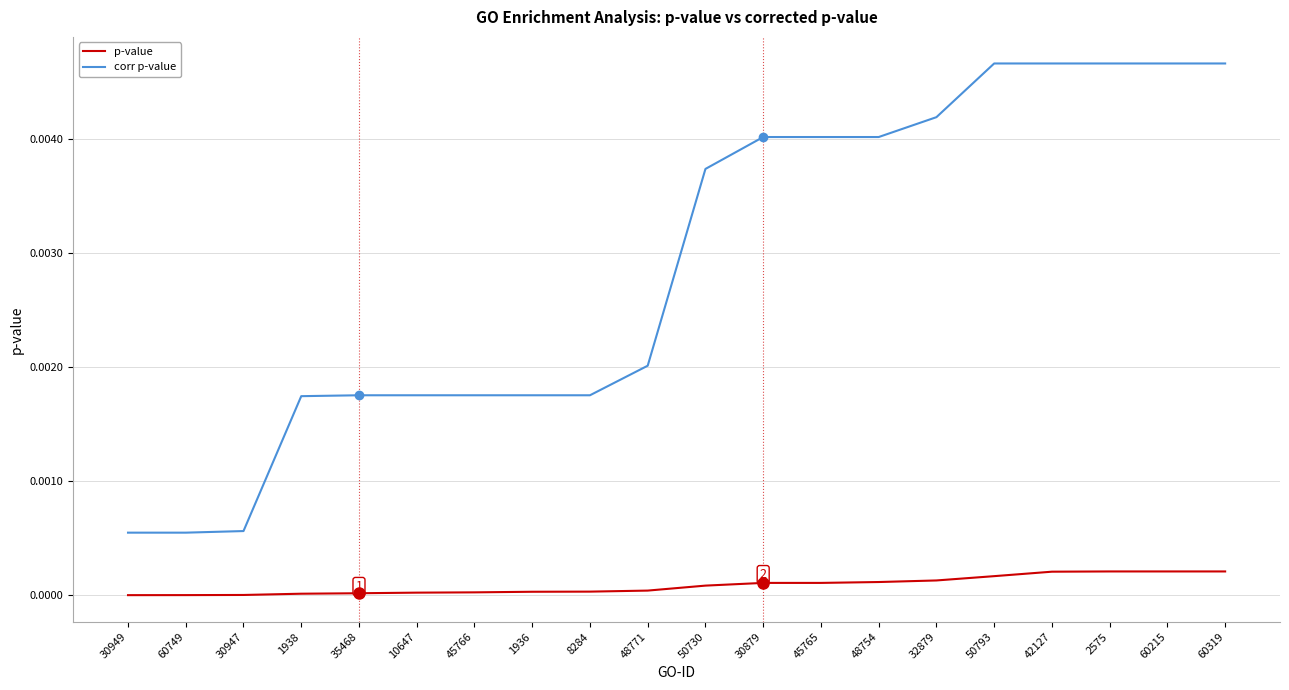

How many lines are shown in the chart?

2